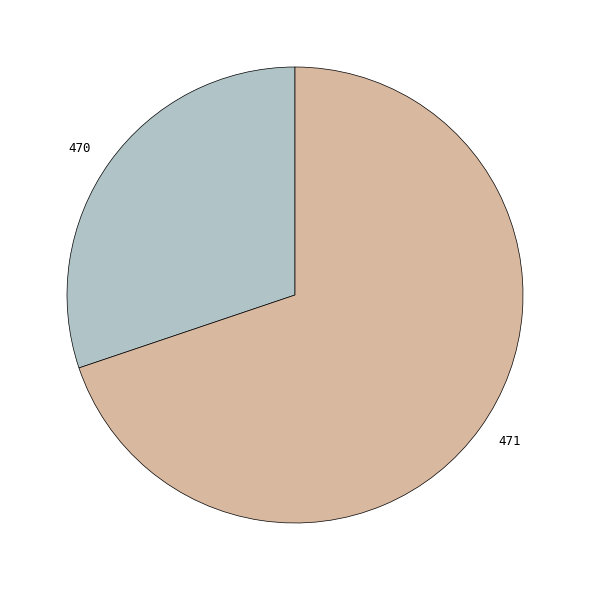

The 471 slice represents 70% of the pie. True or false?

True